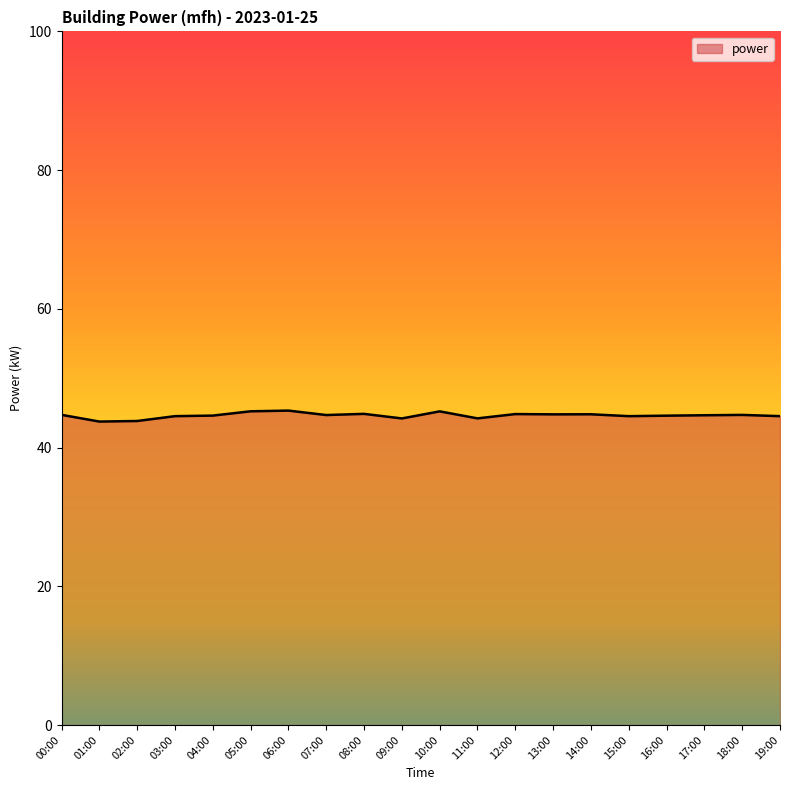

Does the chart have visible grid lines?

No